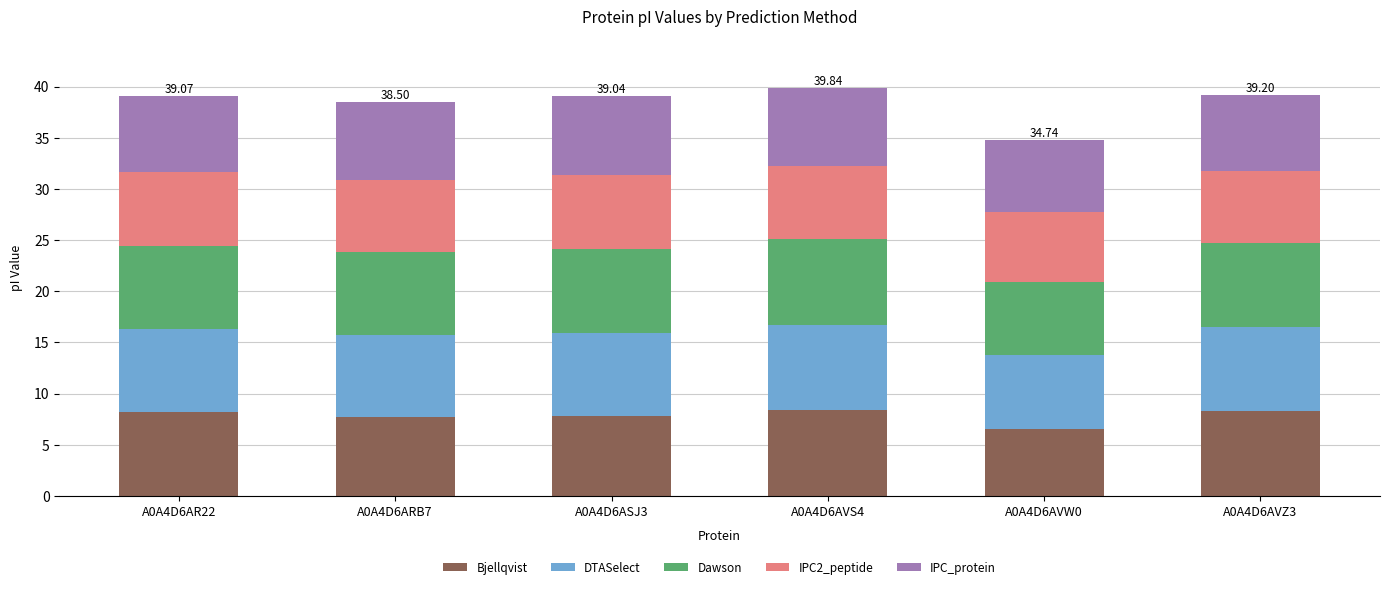

What is the total value across all series at A0A4D6ASJ3?

39.0